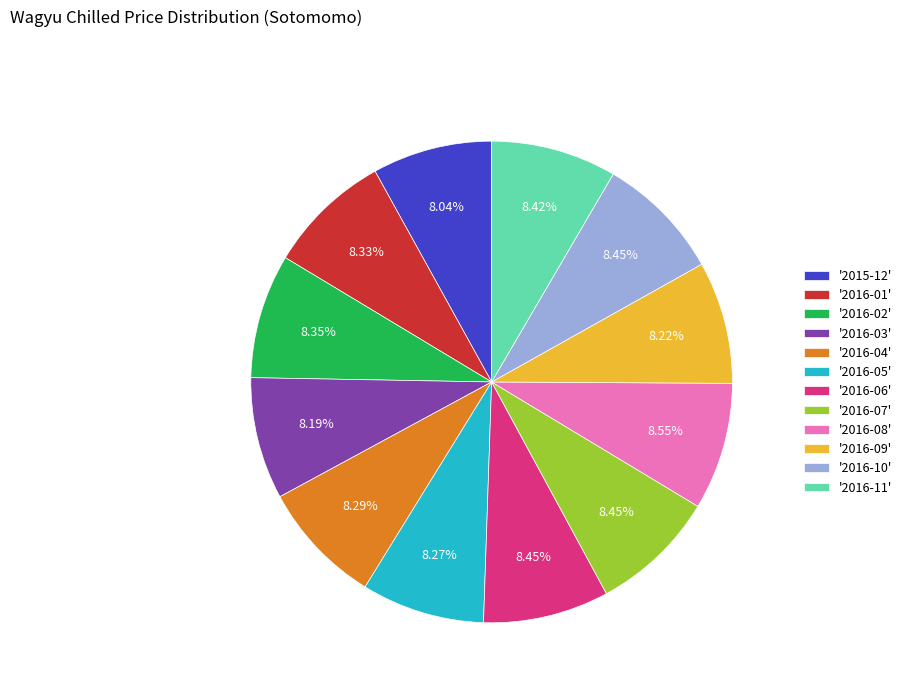

Combined, do '2016-02' and '2016-11' account for over 50%?

No